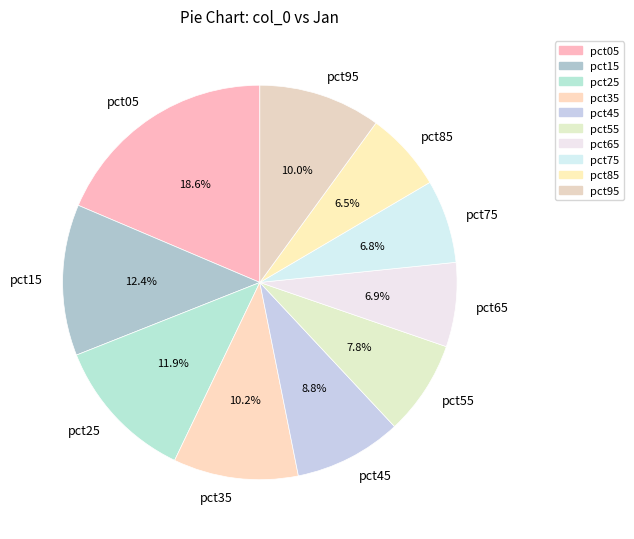

Which slice is the largest?

pct05